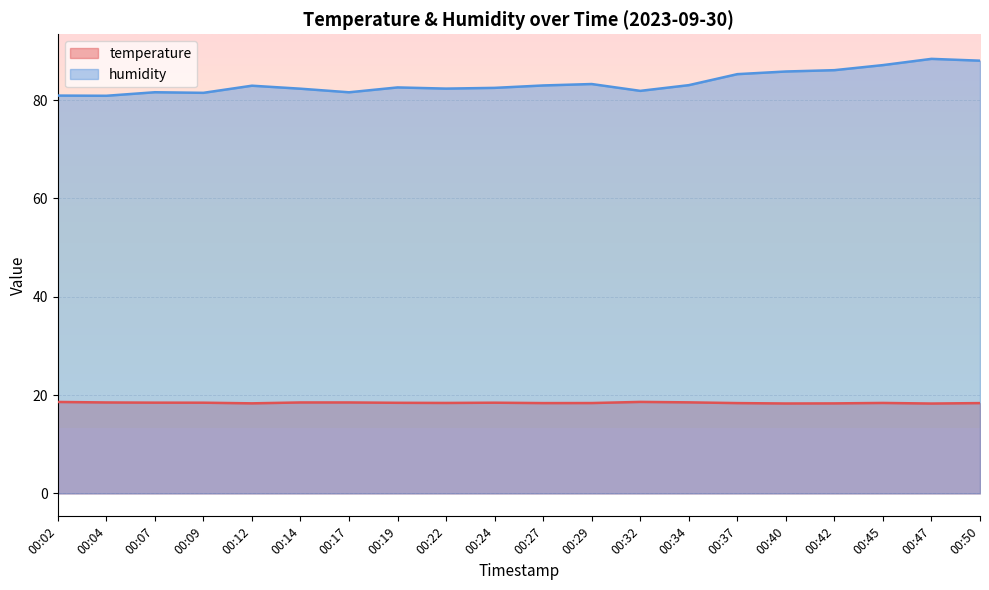

In temperature, how many points are higher than both neighbors (excluding endpoints)?

3